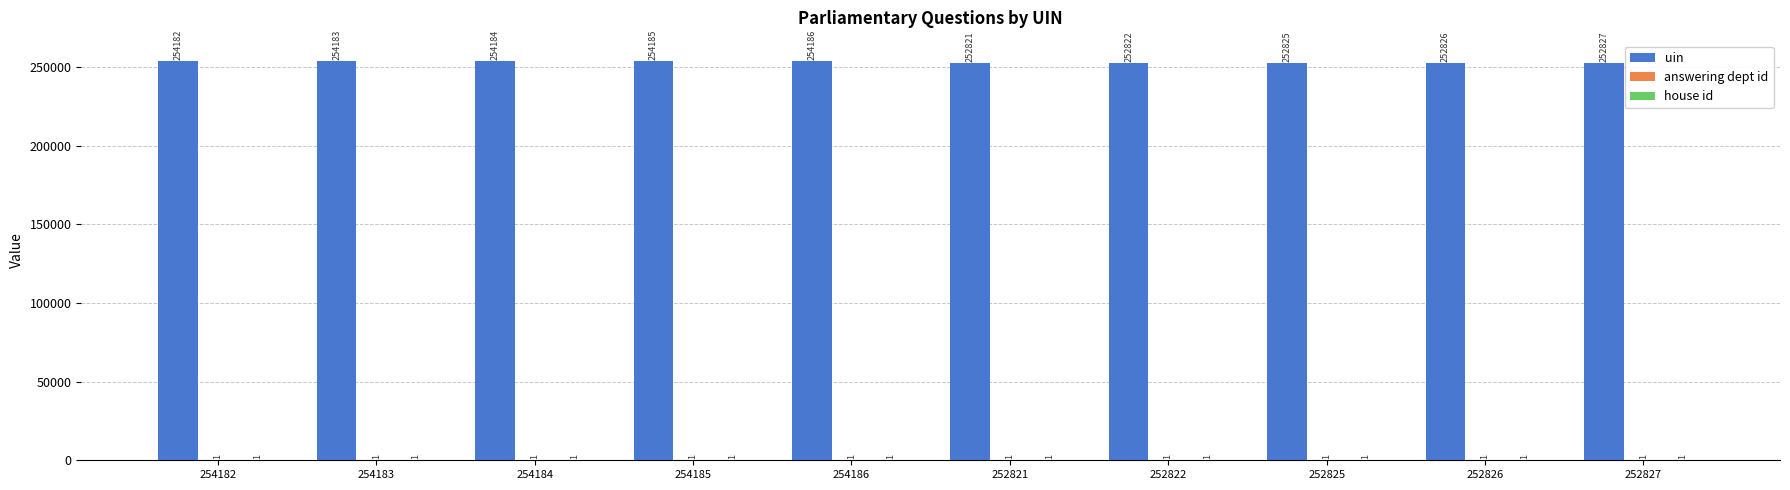

What is the sum of all uin values?

2535041